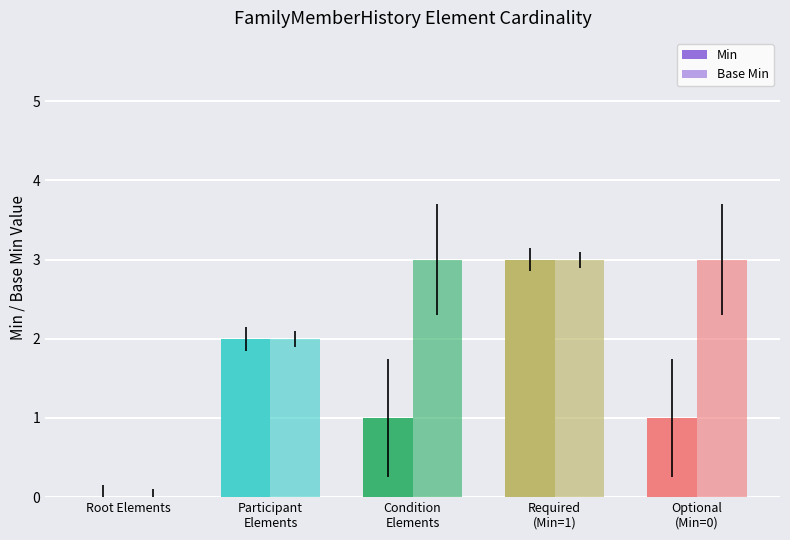

How many values in Base Min are above zero?

4